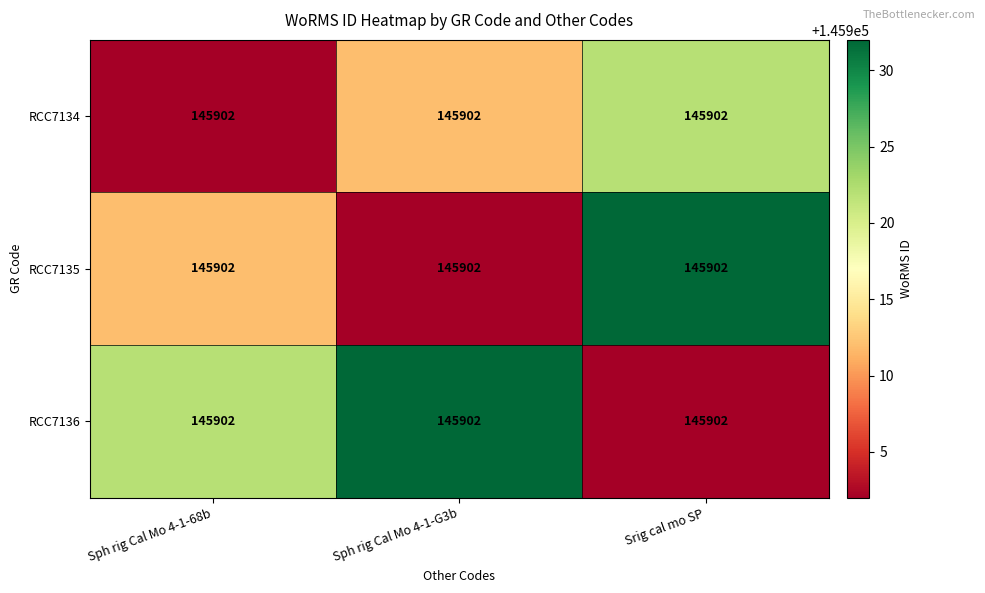

What is the difference between the maximum and minimum values in the RCC7134 series?

20